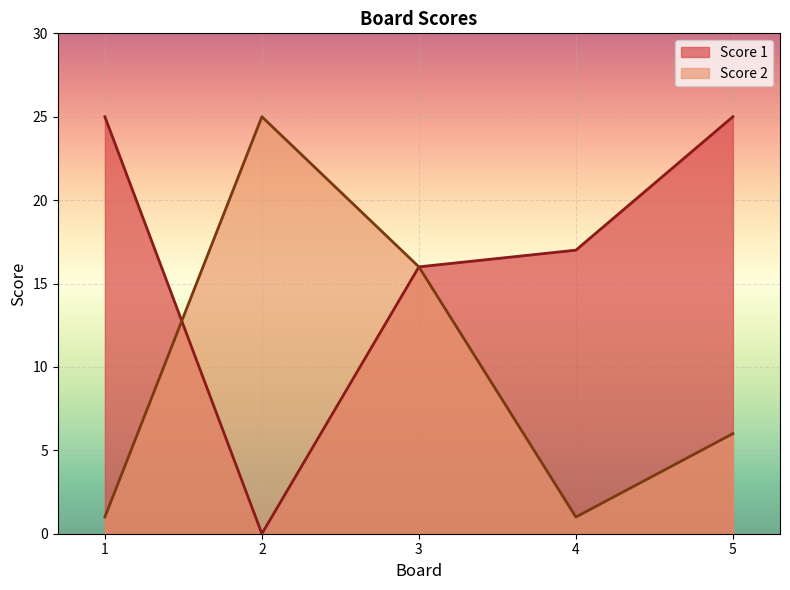

Reading right to left, extract all data points from this chart.

Score 1: 25	17	16	0	25
Score 2: 6	1	16	25	1